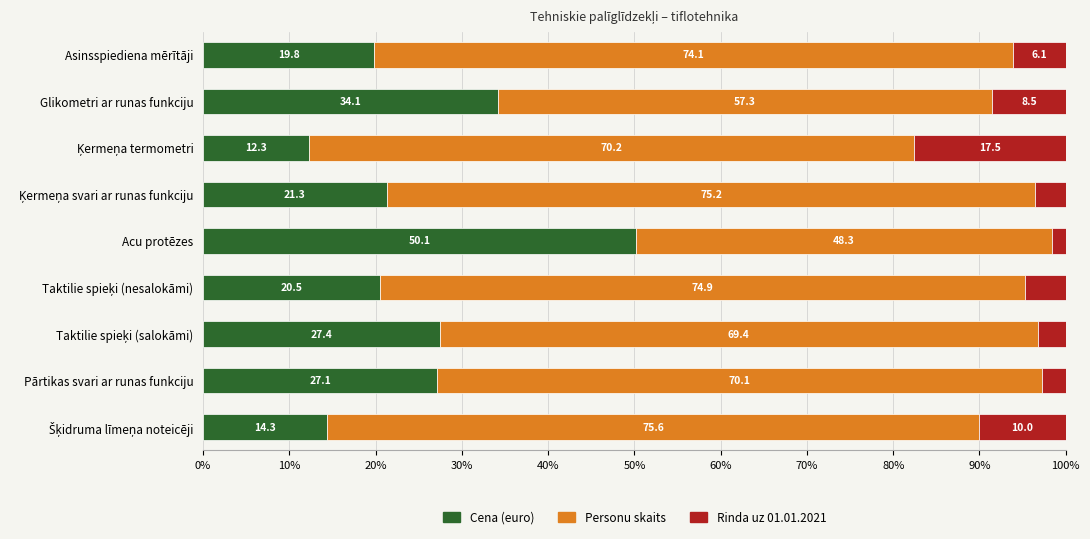

Count the number of data series in this chart.

3